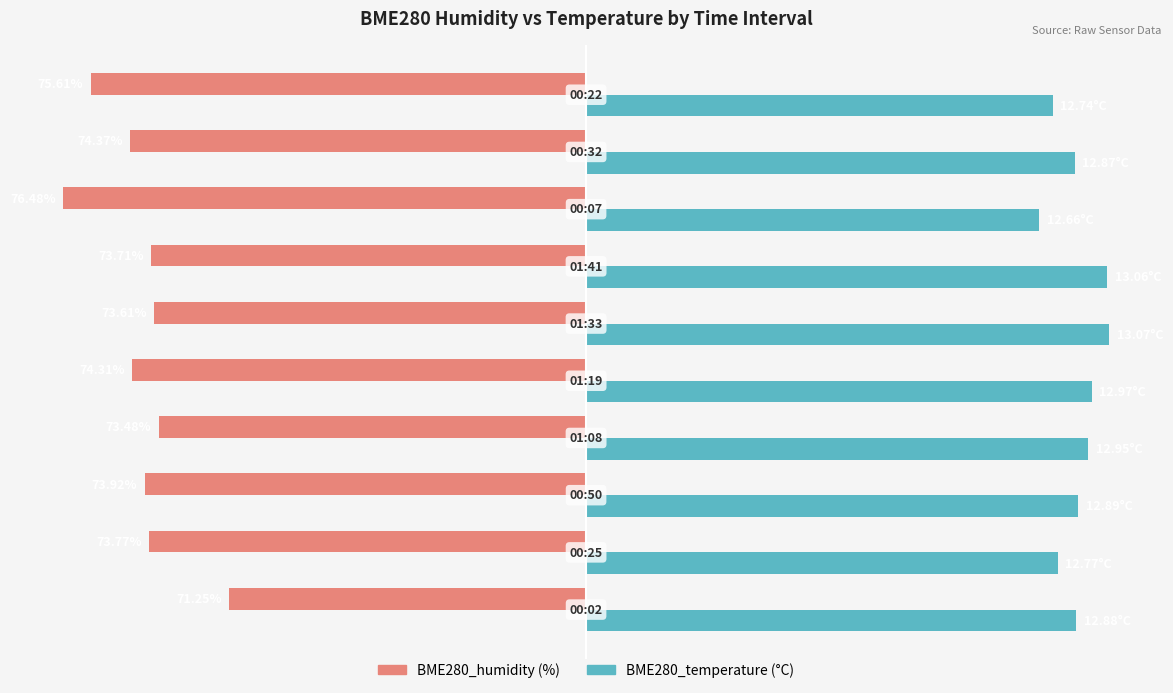

True or false: BME280_temperature has a value of 28.0 at 6.

False